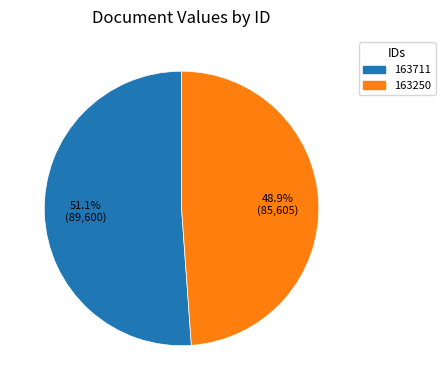

Between 163250 and 163711, which is larger?

163711